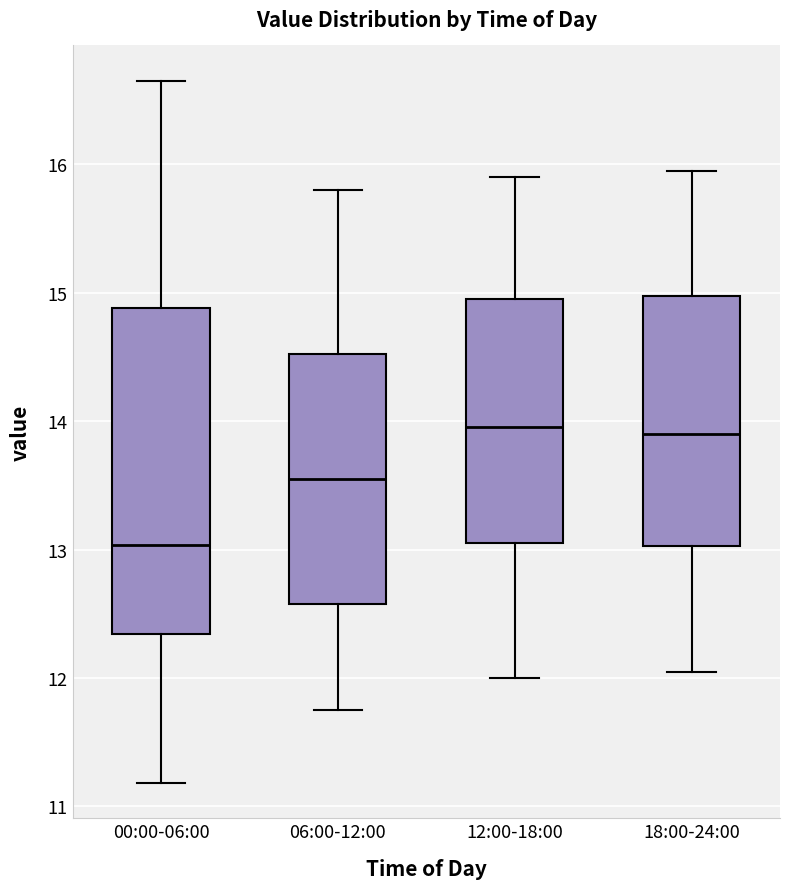

Reading left to right, transcribe this box plot: for each box, give where its median line is, the range the box spans, and where its two whiskers end, as read against the y-axis. The values are not printed on the chart, so give them approximately, as read against the axis.

00:00-06:00: median 13.0, box 12.3 to 14.9, whiskers 11.2 to 16.7
06:00-12:00: median 13.6, box 12.6 to 14.5, whiskers 11.8 to 15.8
12:00-18:00: median 14.0, box 13.1 to 15.0, whiskers 12.0 to 15.9
18:00-24:00: median 13.9, box 13.0 to 15.0, whiskers 12.1 to 16.0